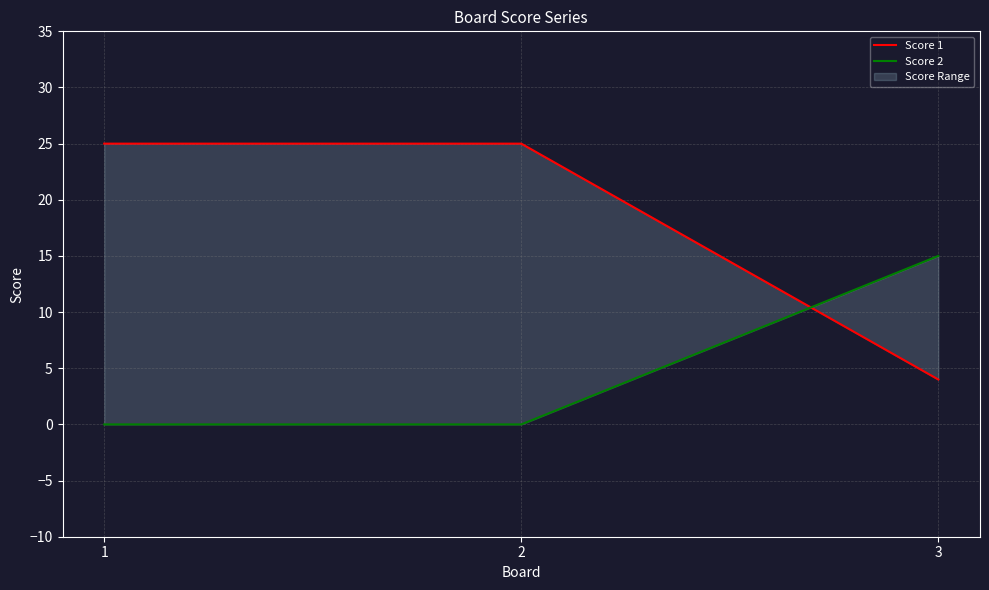

True or false: Score 2 has a value of 0 at 2.

True